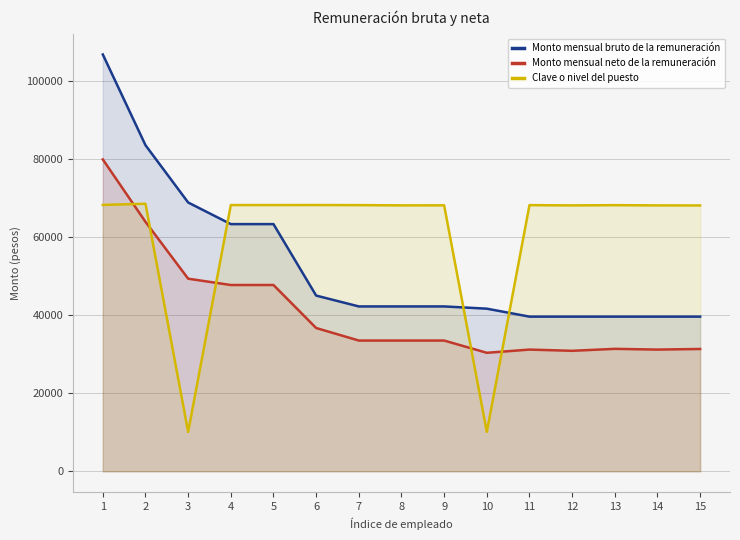

Which series has the largest range (max minus min)?

Monto mensual bruto de la remuneración